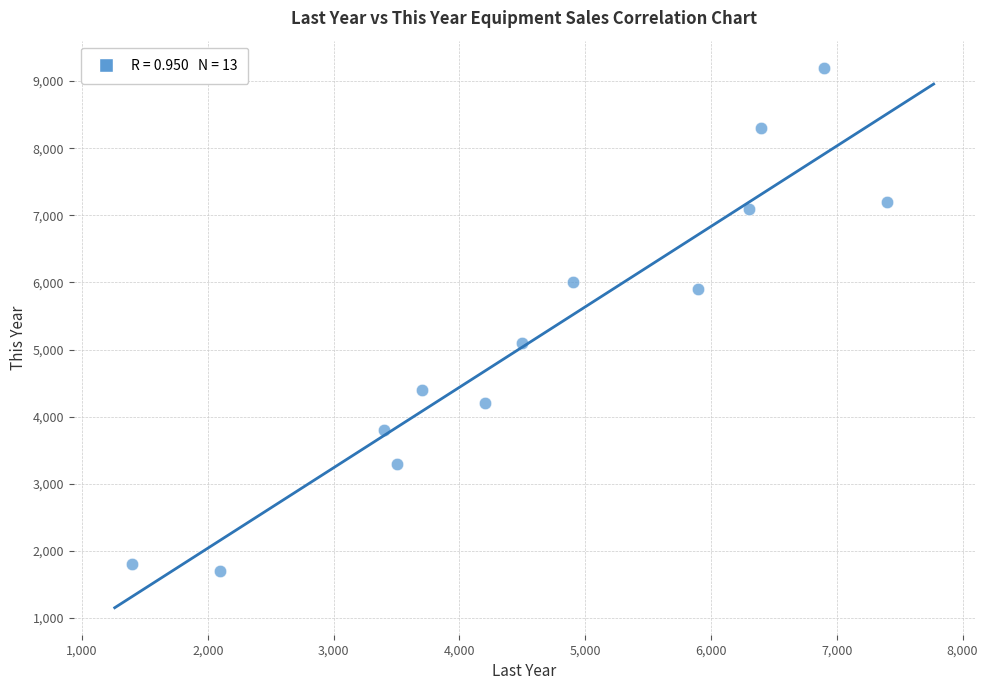

What is the range of X values (max minus min)?

6000